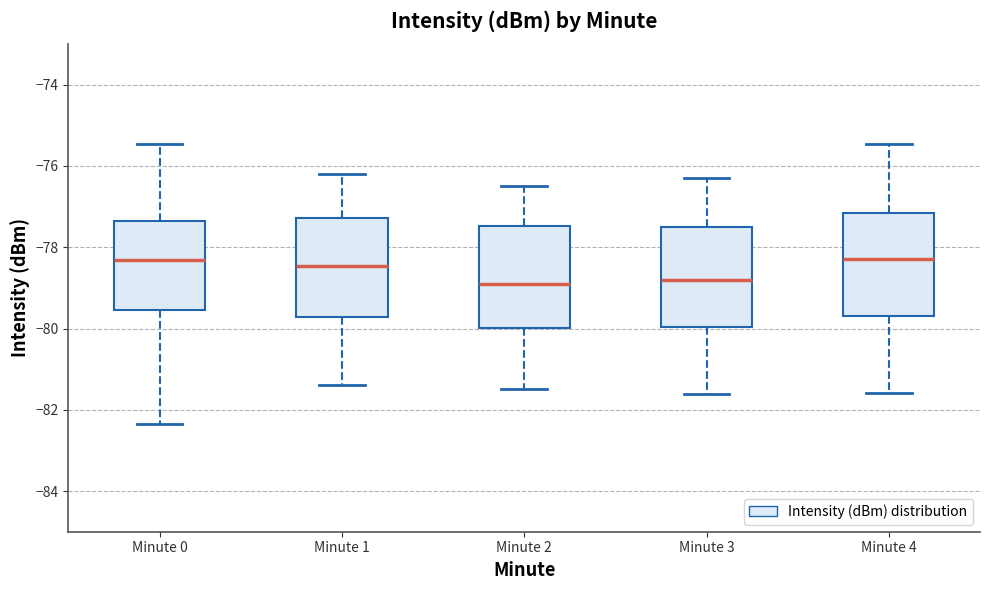

Reading left to right, transcribe this box plot: for each box, give where its median line is, the range the box spans, and where its two whiskers end, as read against the y-axis. The values are not printed on the chart, so give them approximately, as read against the axis.

Minute 0: median -78.4, box -79.6 to -77.4, whiskers -82.4 to -75.4
Minute 1: median -78.4, box -79.8 to -77.2, whiskers -81.4 to -76.2
Minute 2: median -78.8, box -80.0 to -77.4, whiskers -81.4 to -76.4
Minute 3: median -78.8, box -80.0 to -77.4, whiskers -81.6 to -76.2
Minute 4: median -78.2, box -79.6 to -77.2, whiskers -81.6 to -75.4